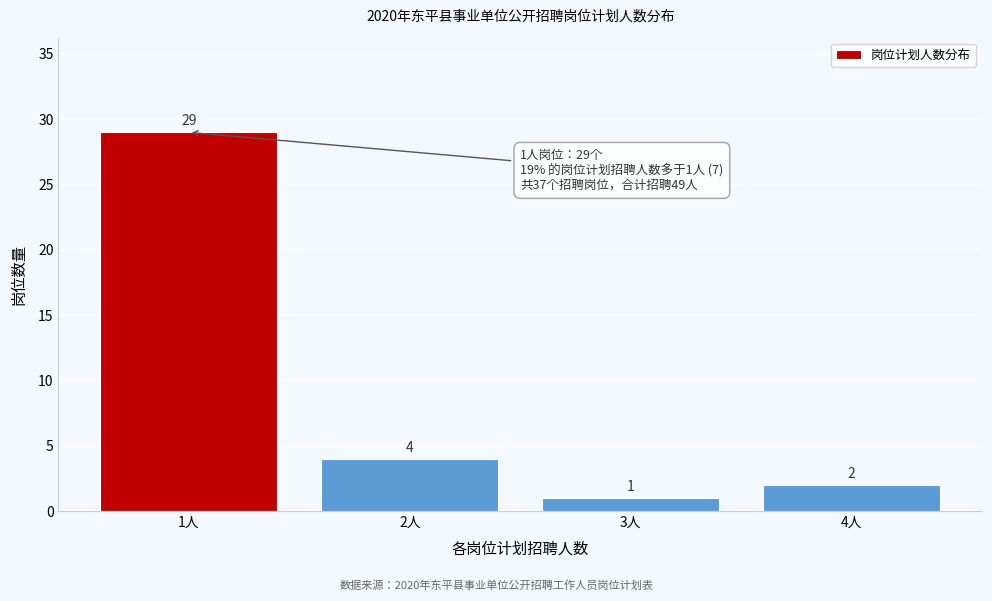

Reading left to right, what are all the values shown in this chart?

29	4	1	2